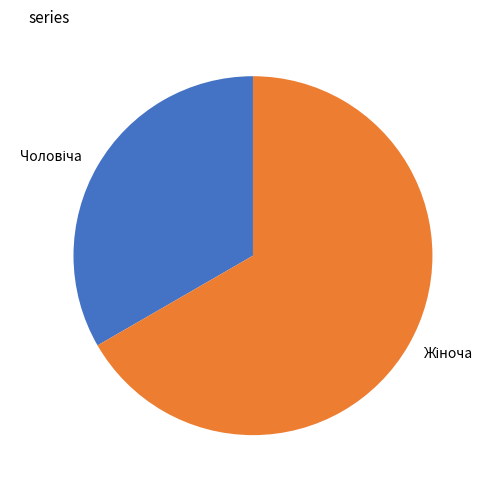

Is there any slice that represents more than half of the pie?

Yes